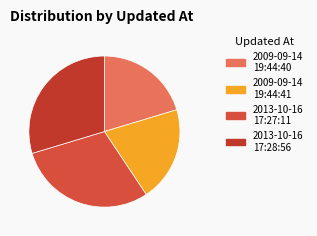

How many slices are in this pie chart?

4